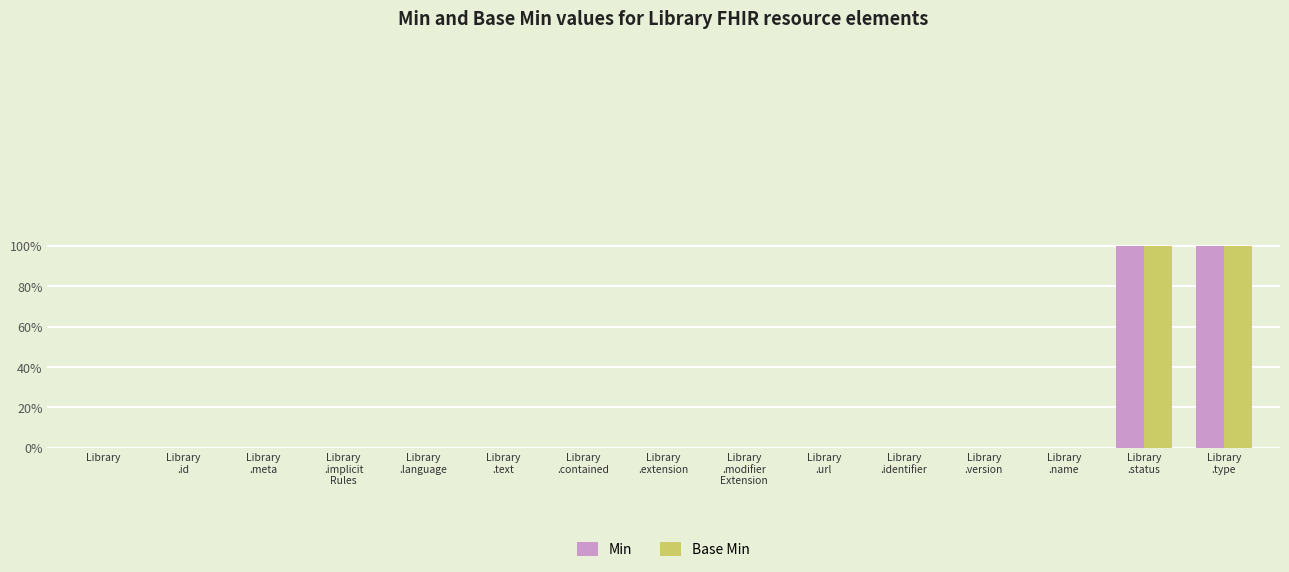

Are the bars grouped side by side (vs. stacked)?

Yes